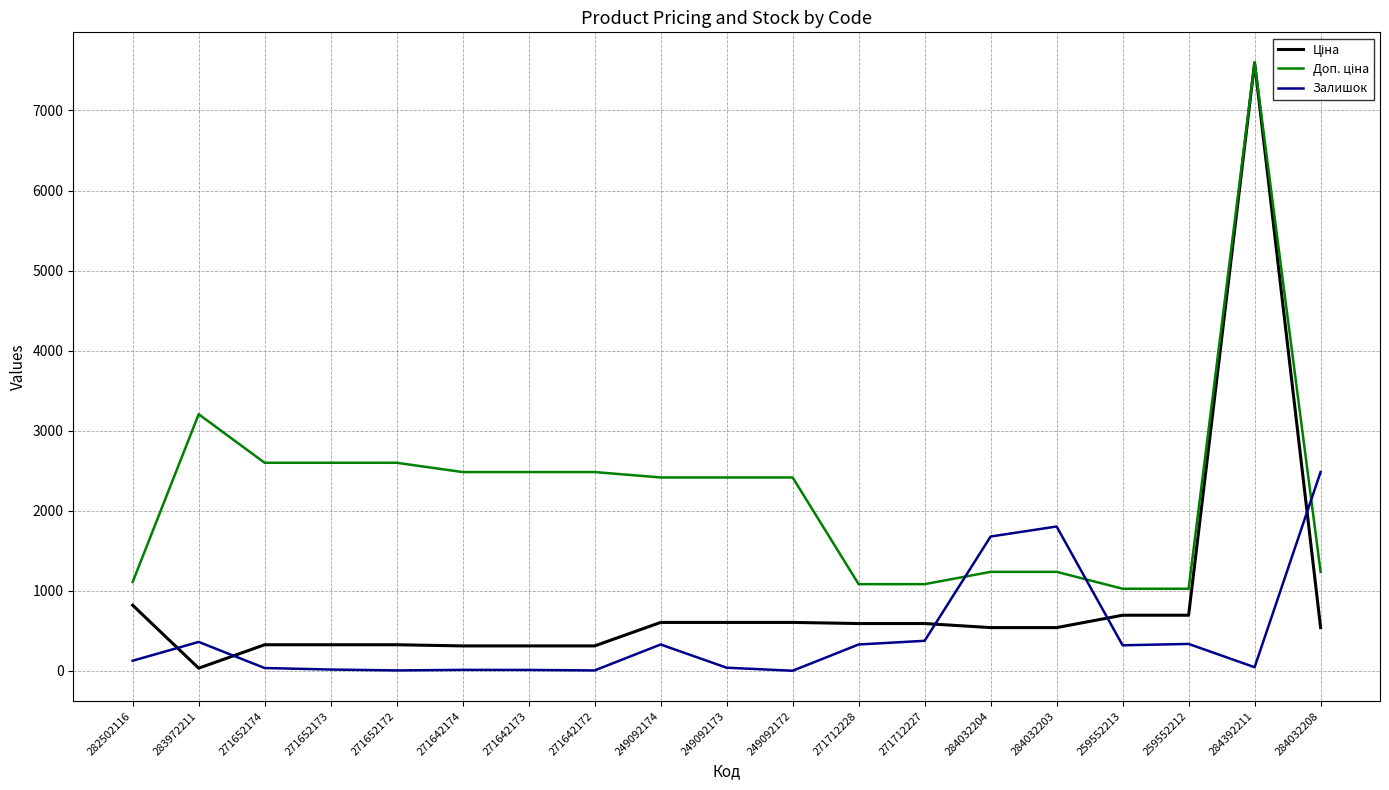

What is the greatest value displayed?

7596.5